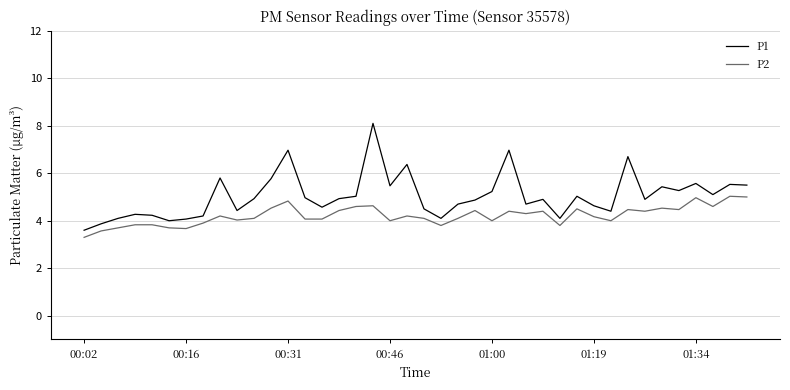

Which series has the largest range (max minus min)?

P1